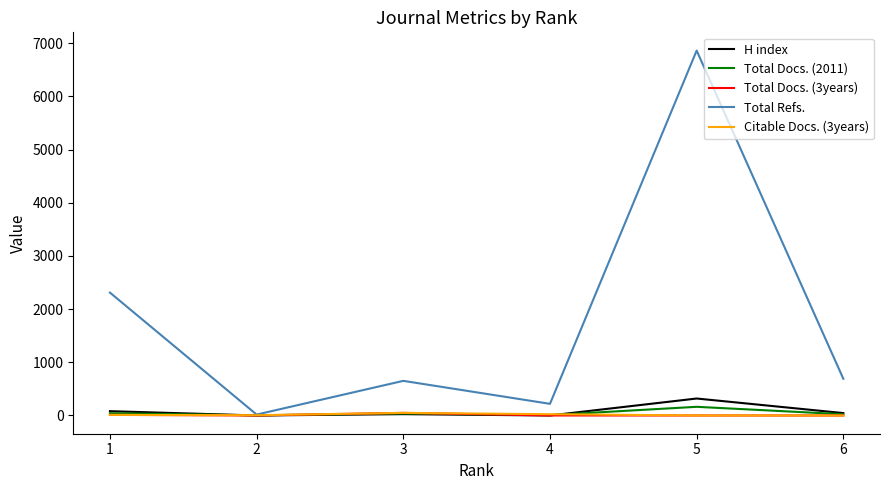

What are all the series names shown in the legend?

H index, Total Docs. (2011), Total Docs. (3years), Total Refs., Citable Docs. (3years)